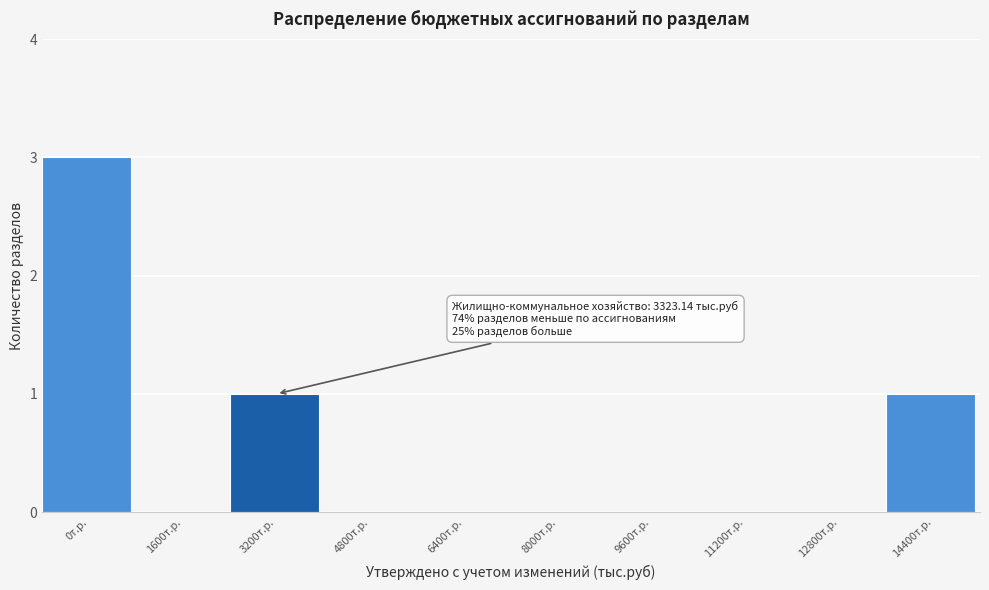

Reading left to right, transcribe all the data shown in this chart.

0т.р.=3	1600т.р.=0	3200т.р.=1	4800т.р.=0	6400т.р.=0	8000т.р.=0	9600т.р.=0	11200т.р.=0	12800т.р.=0	14400т.р.=1